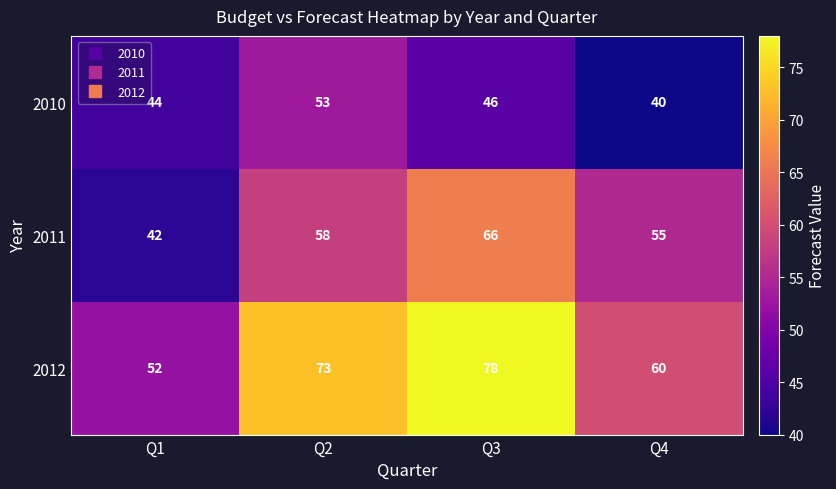

The 2012 series shows 84 at Q1. True or false?

False